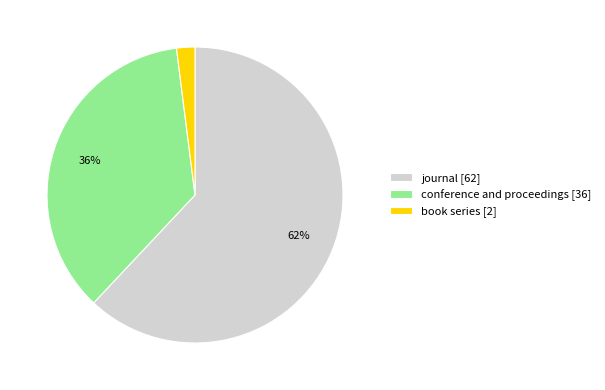

True or false: journal accounts for 48% of the total.

False